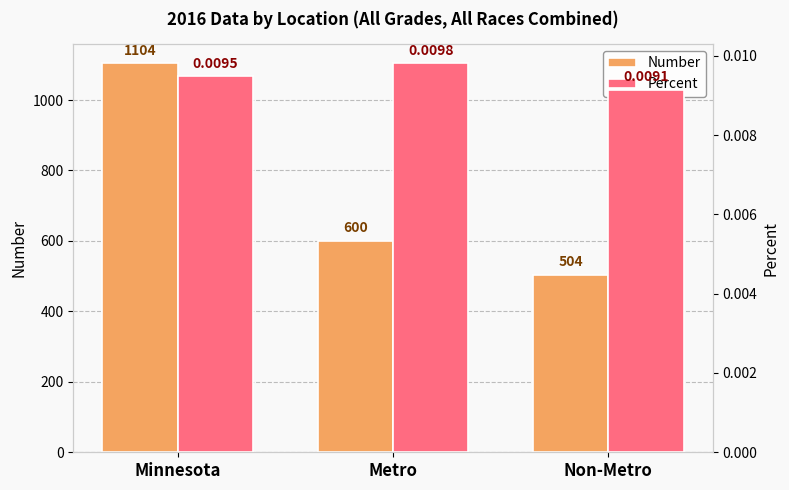

Which series has the widest spread of values?

Number